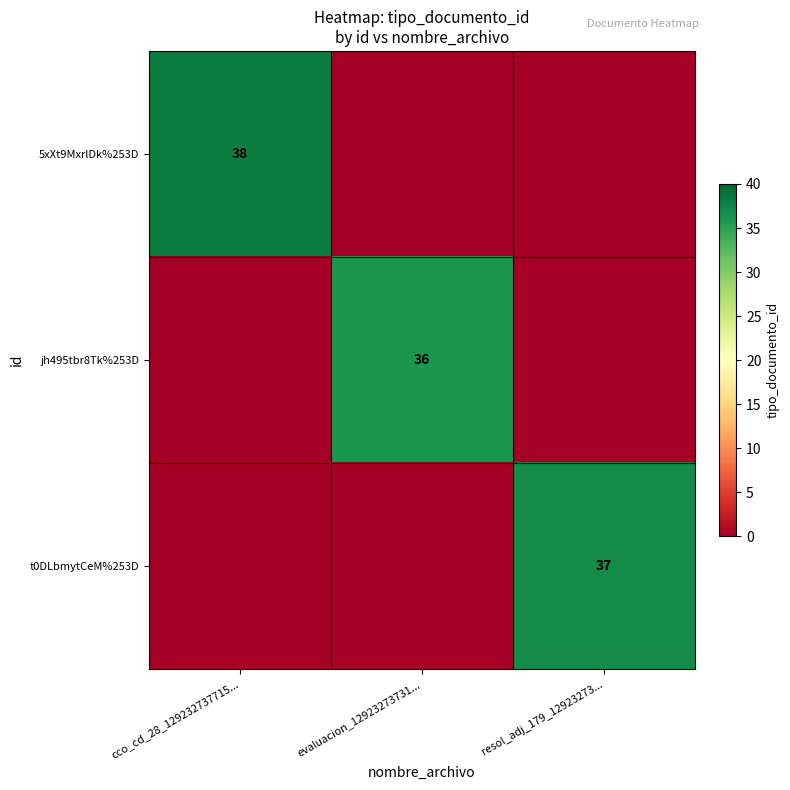

The t0DLbmytCeM%253D series shows 37 at resol_adj_179_12923273.... True or false?

True